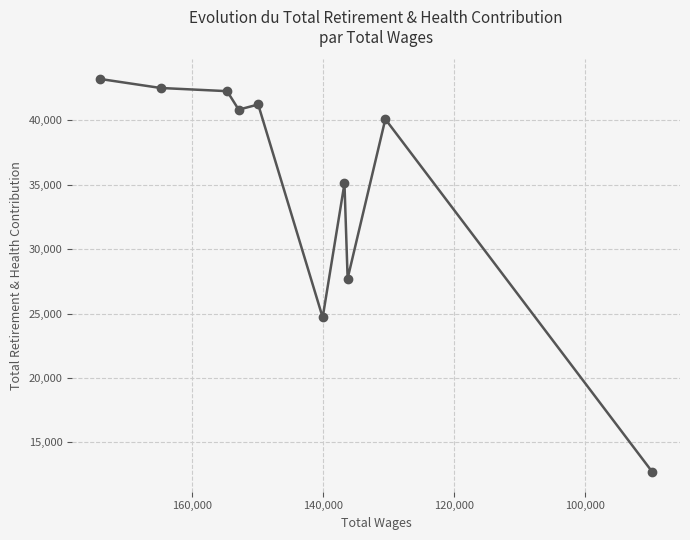

Reading left to right, what are all the values shown in this chart?

43197	42495	42248	40814	41214	24695	35091	27714	40078	12704